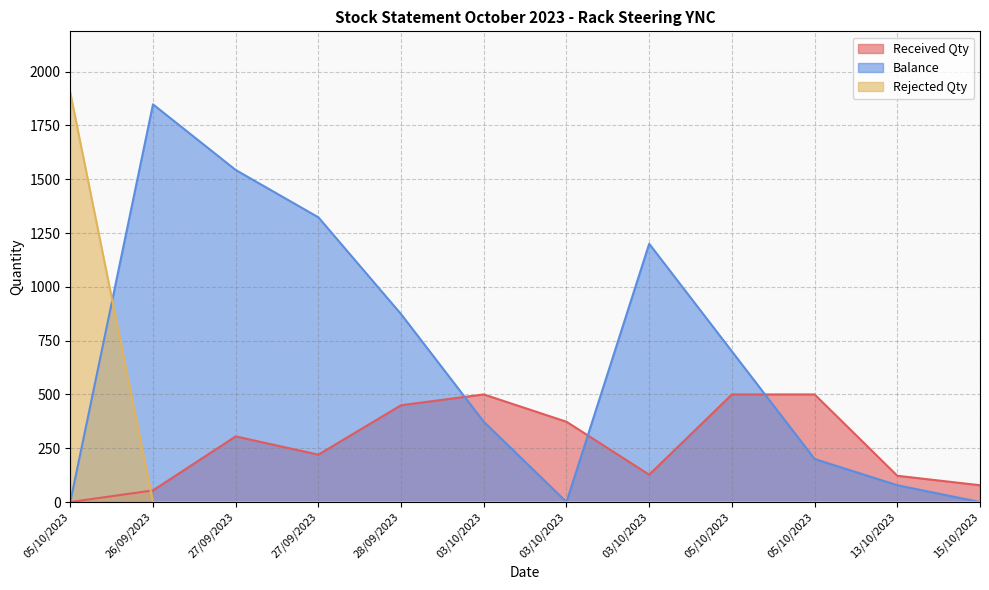

At 28/09/2023, list the series in order from largest to smallest.

Balance, Received Qty, Rejected Qty